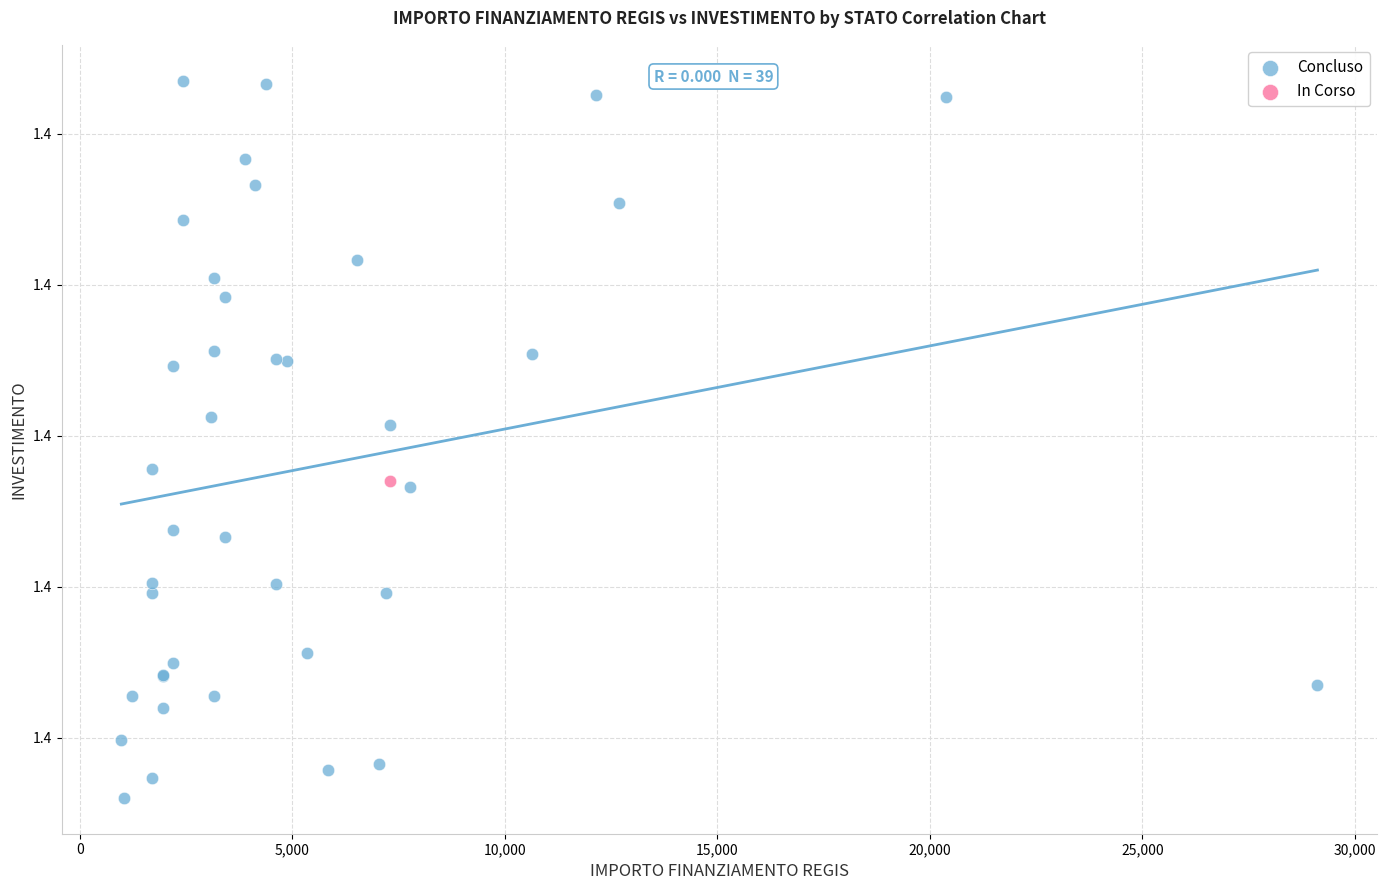

What are all the series names shown in the legend?

Concluso, In Corso